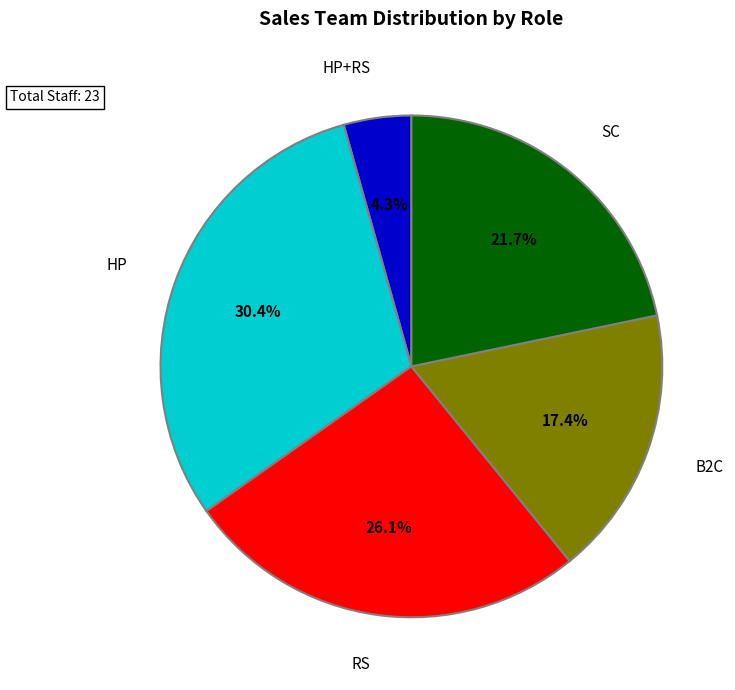

To the nearest percent, what percentage of the pie is RS?

26%